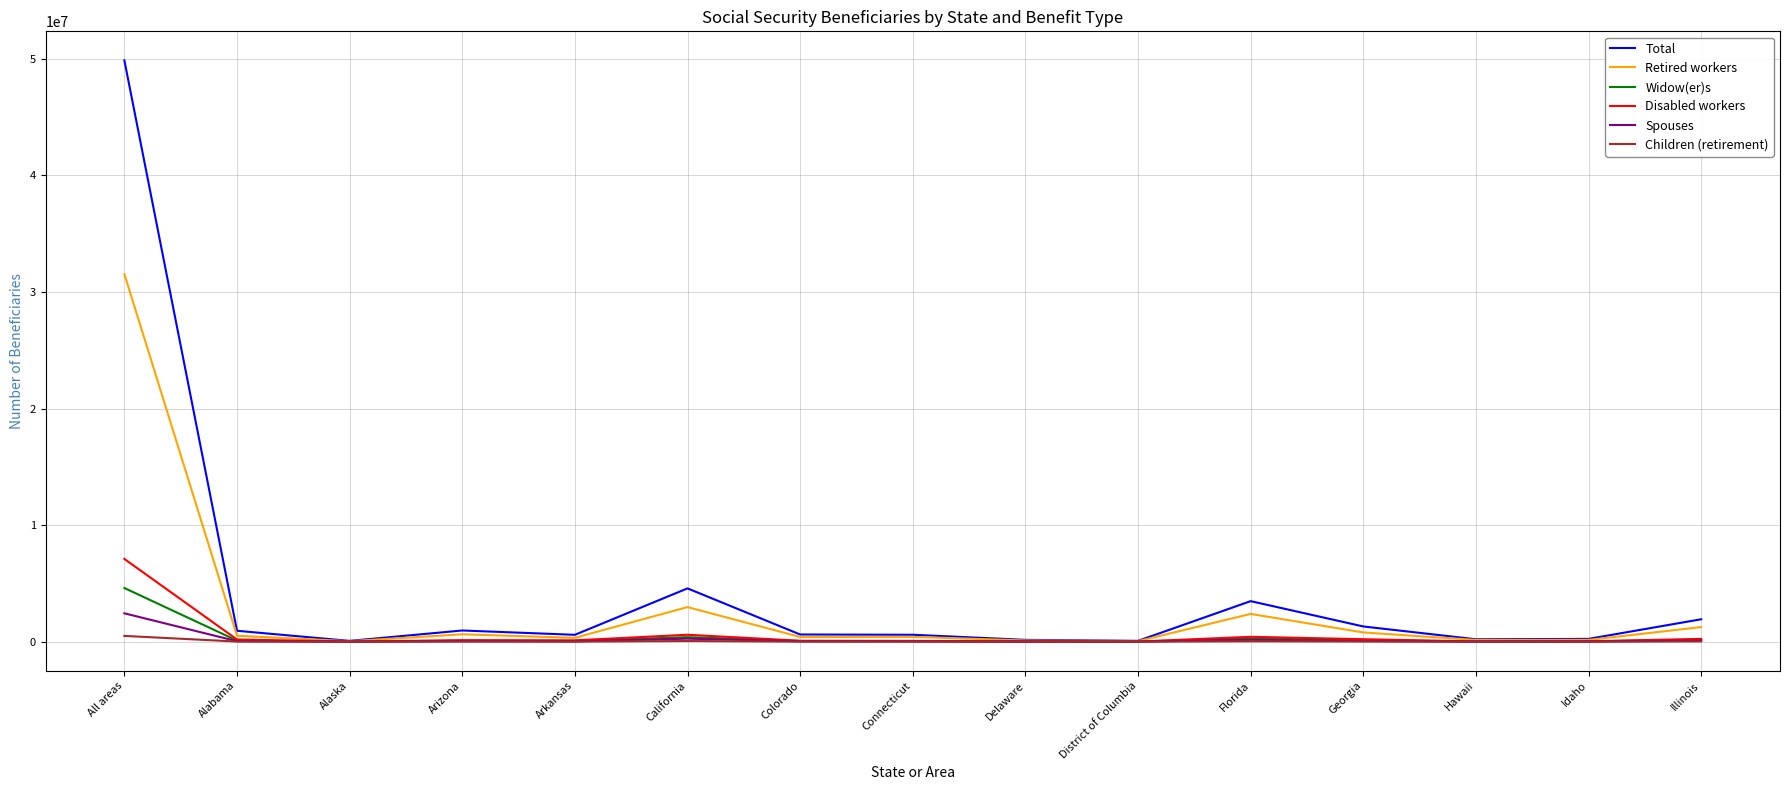

At which category is the sum across all series the highest?

All areas